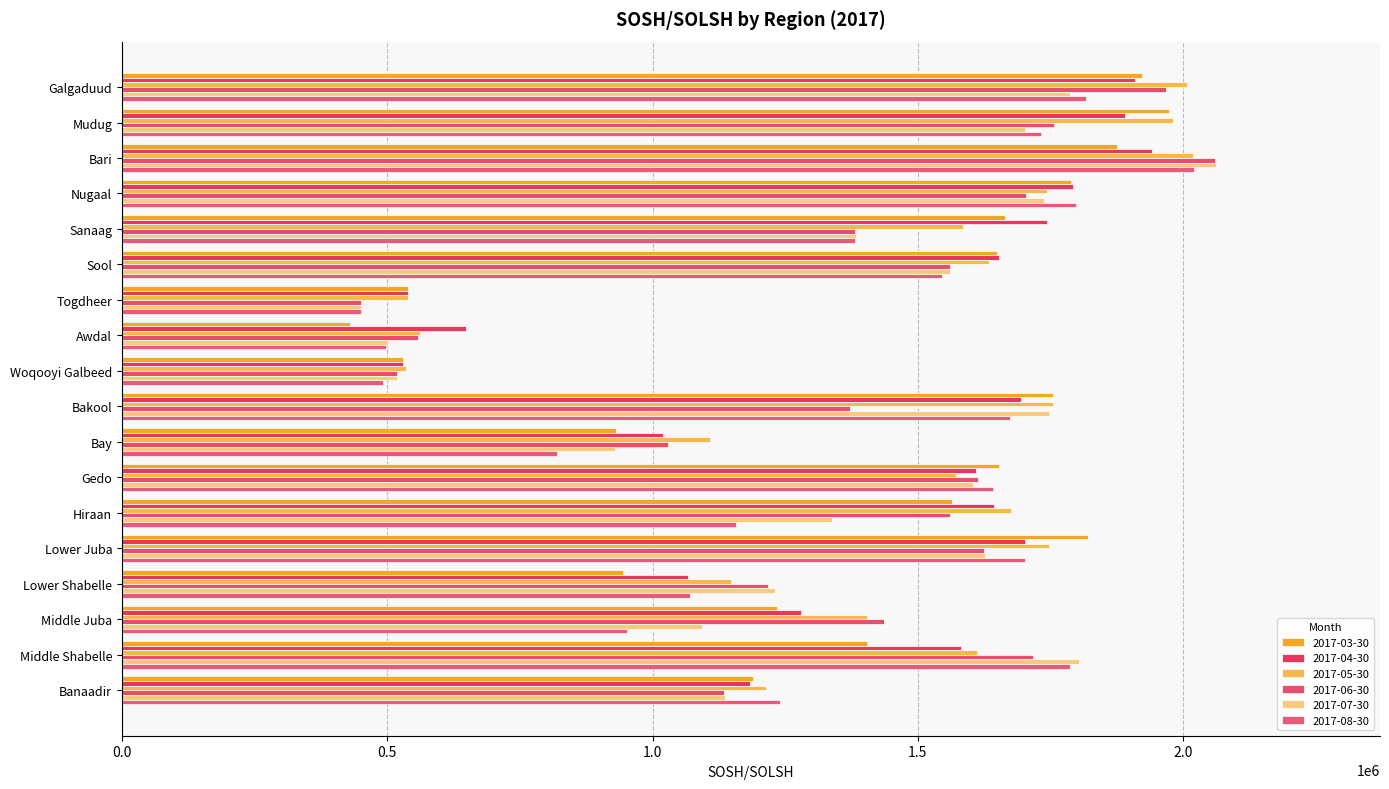

Which label corresponds to the largest value in the chart?

Bari